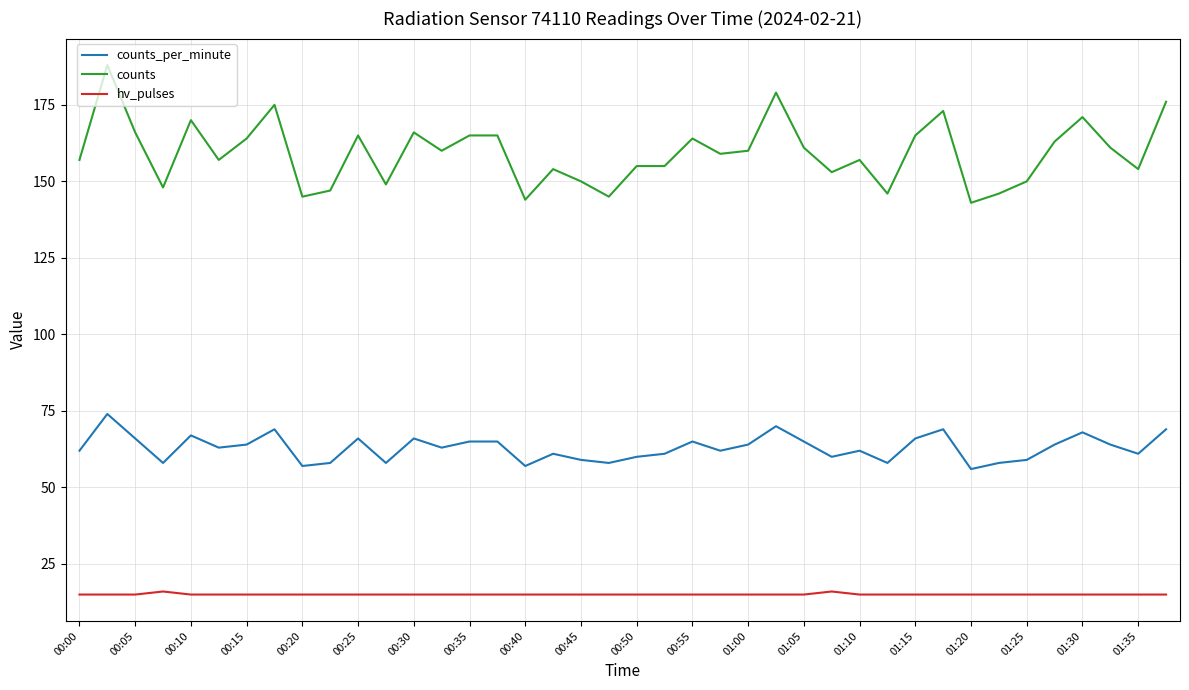

What is the difference between the maximum and minimum values in the counts_per_minute series?

18